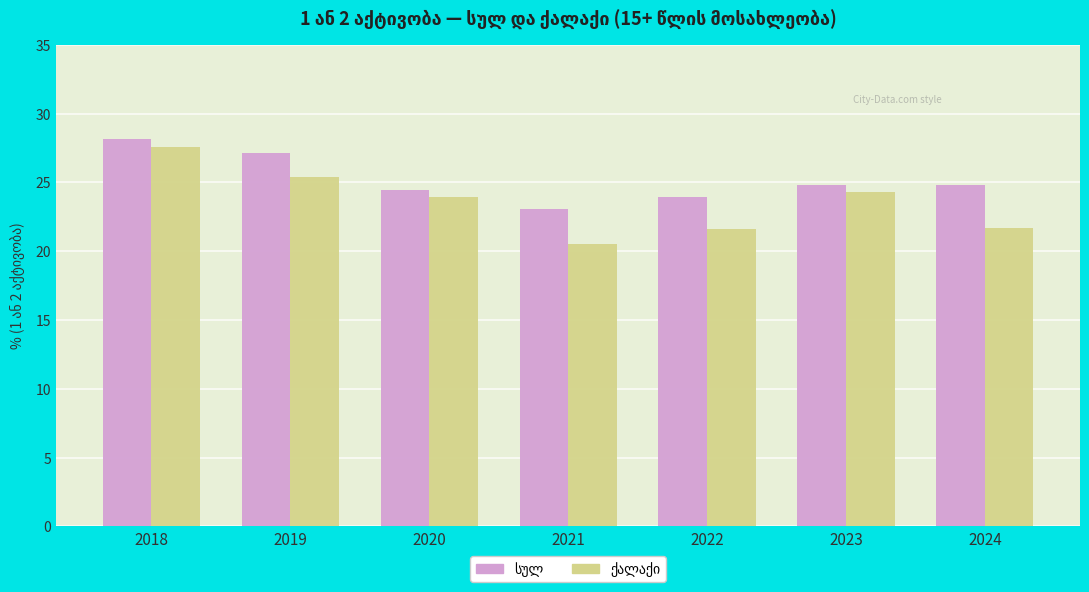

How many data points does each series have?

7